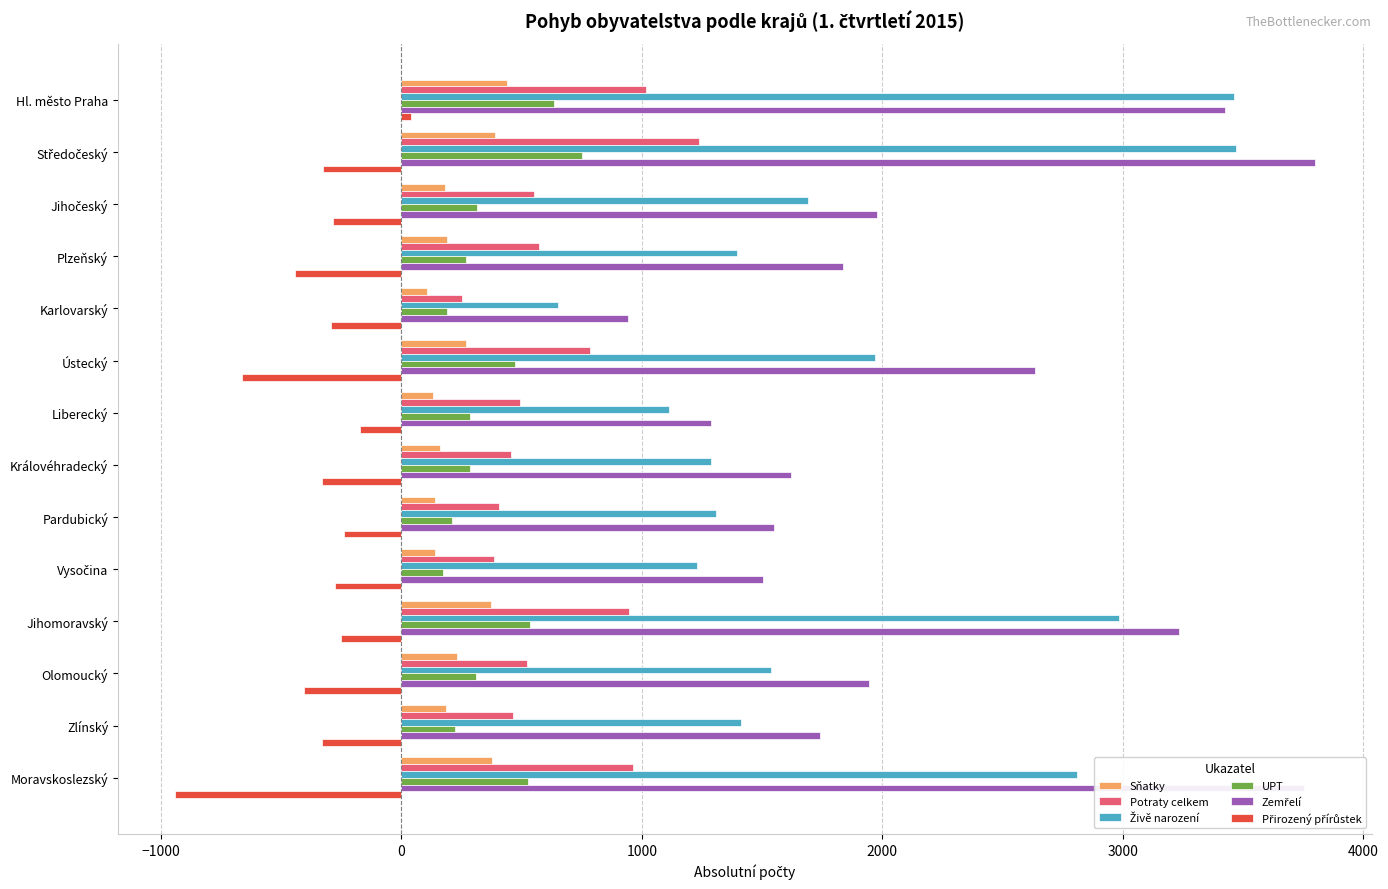

What is the difference between the highest and lowest values at Olomoucký?

2348